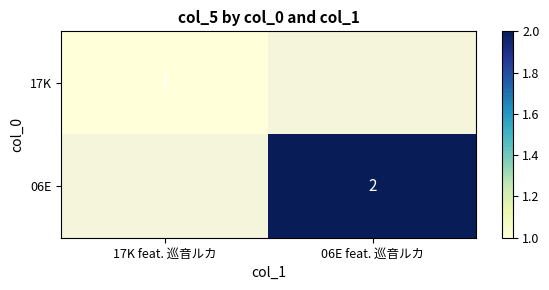

The value of 06E at 06E feat. 巡音ルカ is 1. True or false?

False